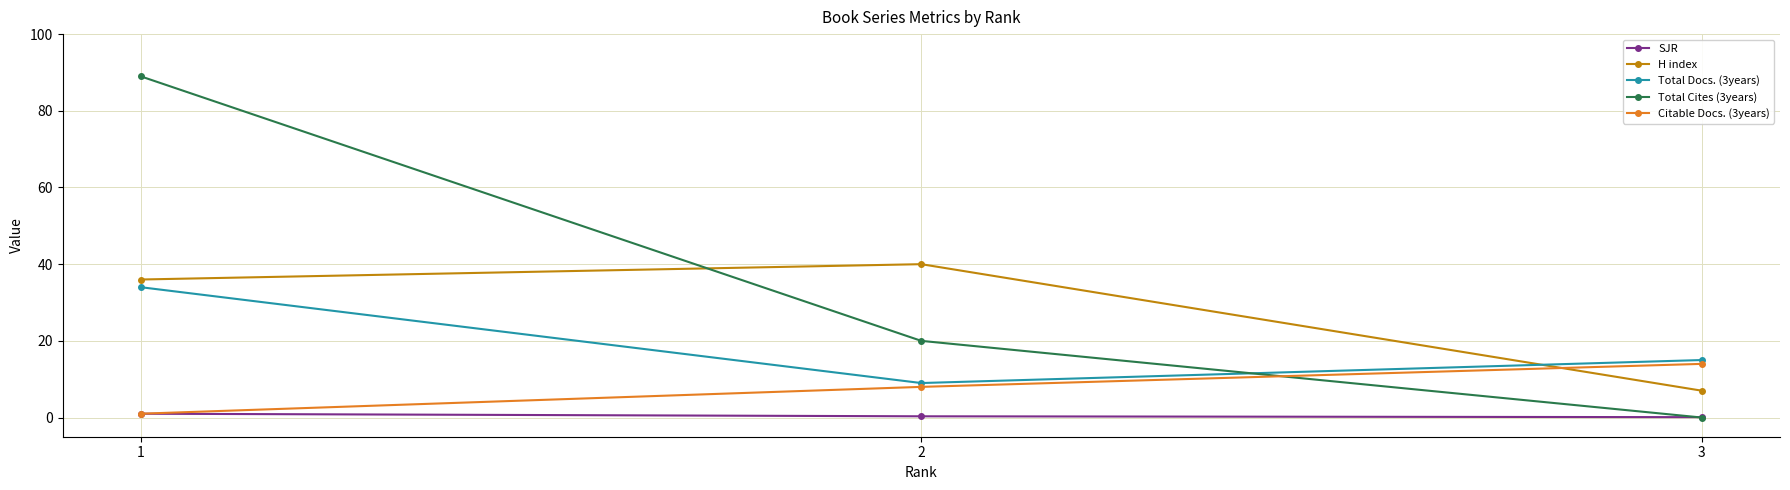

How many data points in Total Docs. (3years) are less than 15?

1